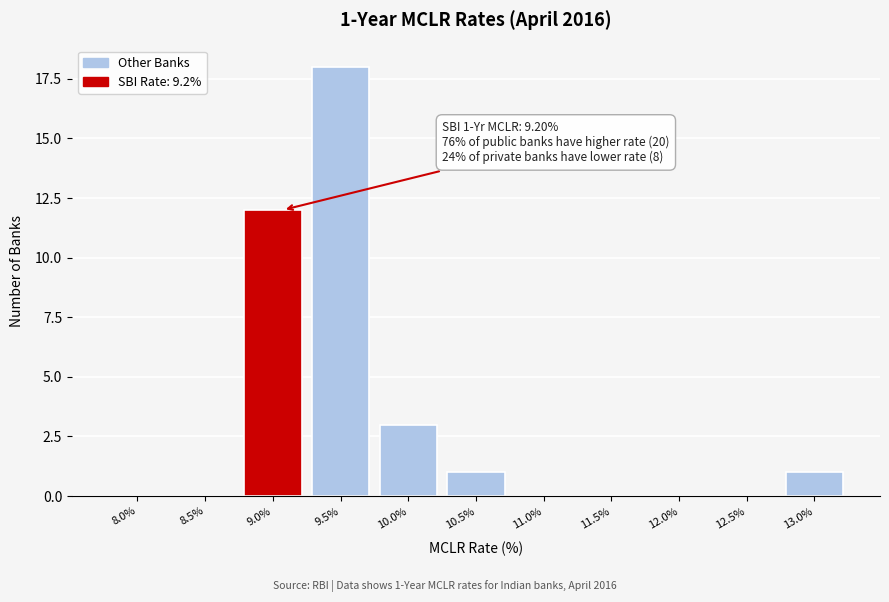

Reading right to left, what are all the values shown in this chart?

13.0%=1	12.5%=0	12.0%=0	11.5%=0	11.0%=0	10.5%=1	10.0%=3	9.5%=18	9.0%=12	8.5%=0	8.0%=0